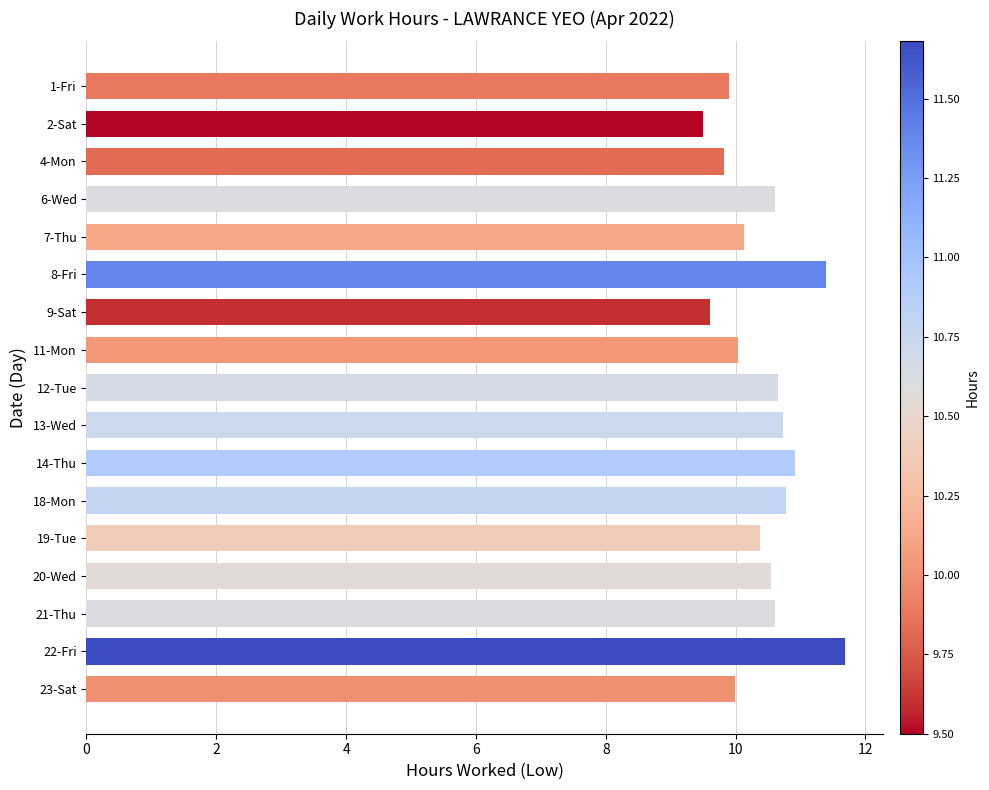

What is the label of the 12th bar from the bottom?

8-Fri